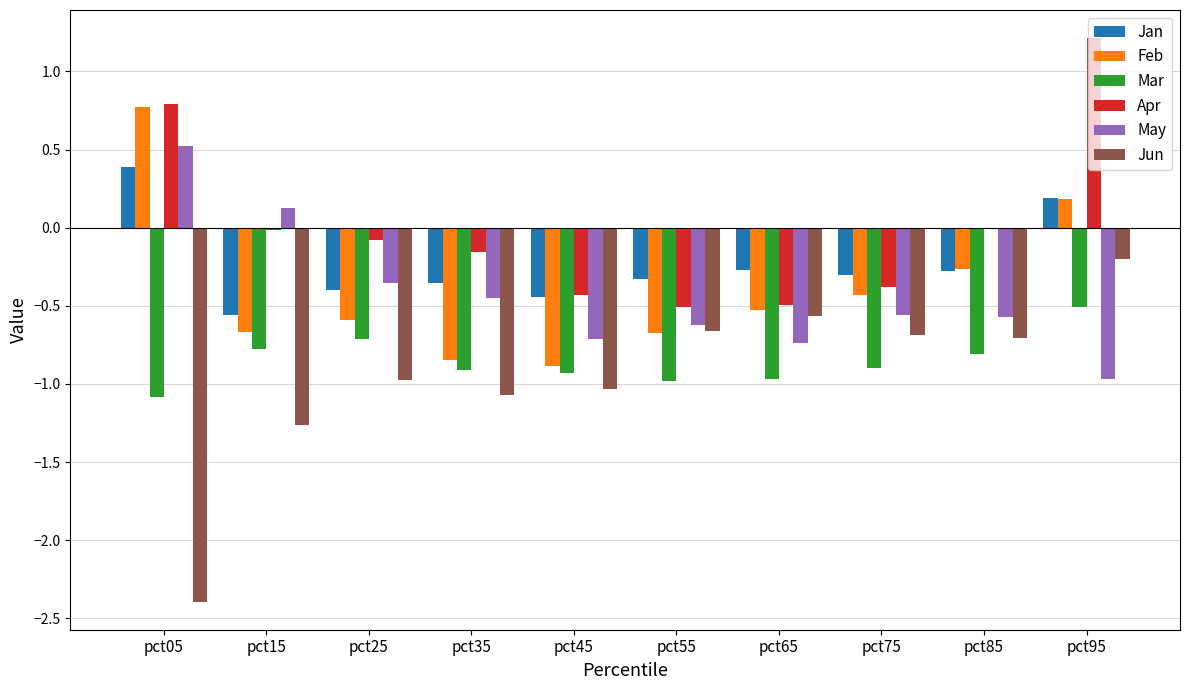

Which series has the widest spread of values?

Jun